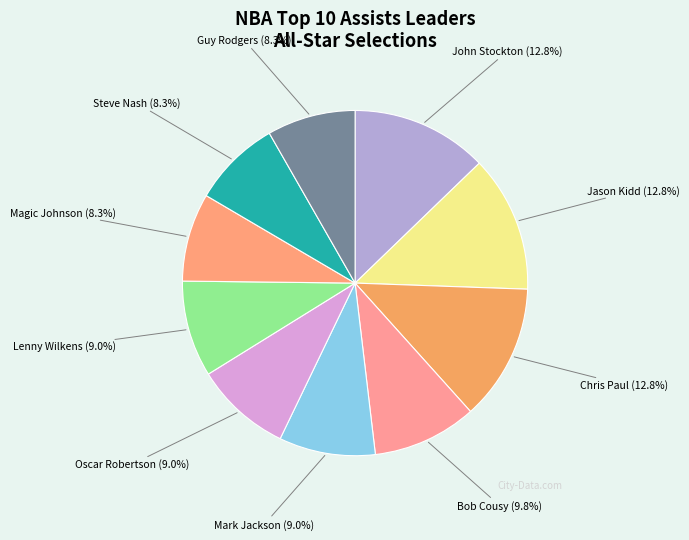

Rank the categories by value from lowest to highest.

Magic Johnson, Steve Nash, Guy Rodgers, Mark Jackson, Oscar Robertson, Lenny Wilkens, Bob Cousy, John Stockton, Jason Kidd, Chris Paul